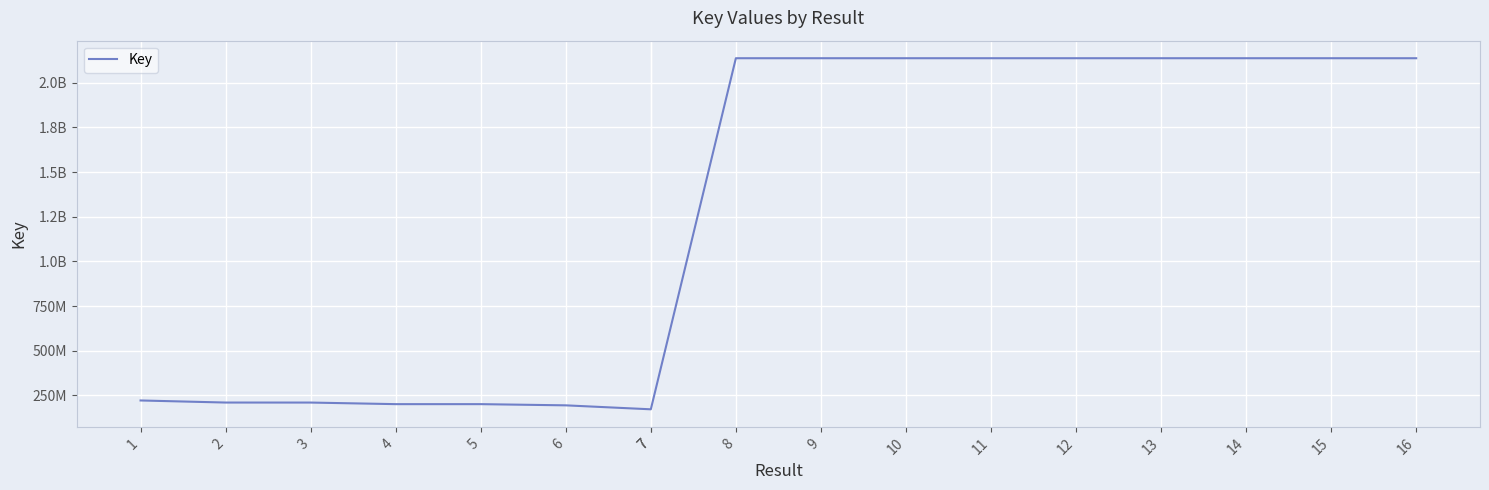

Which label corresponds to the largest value in the chart?

12